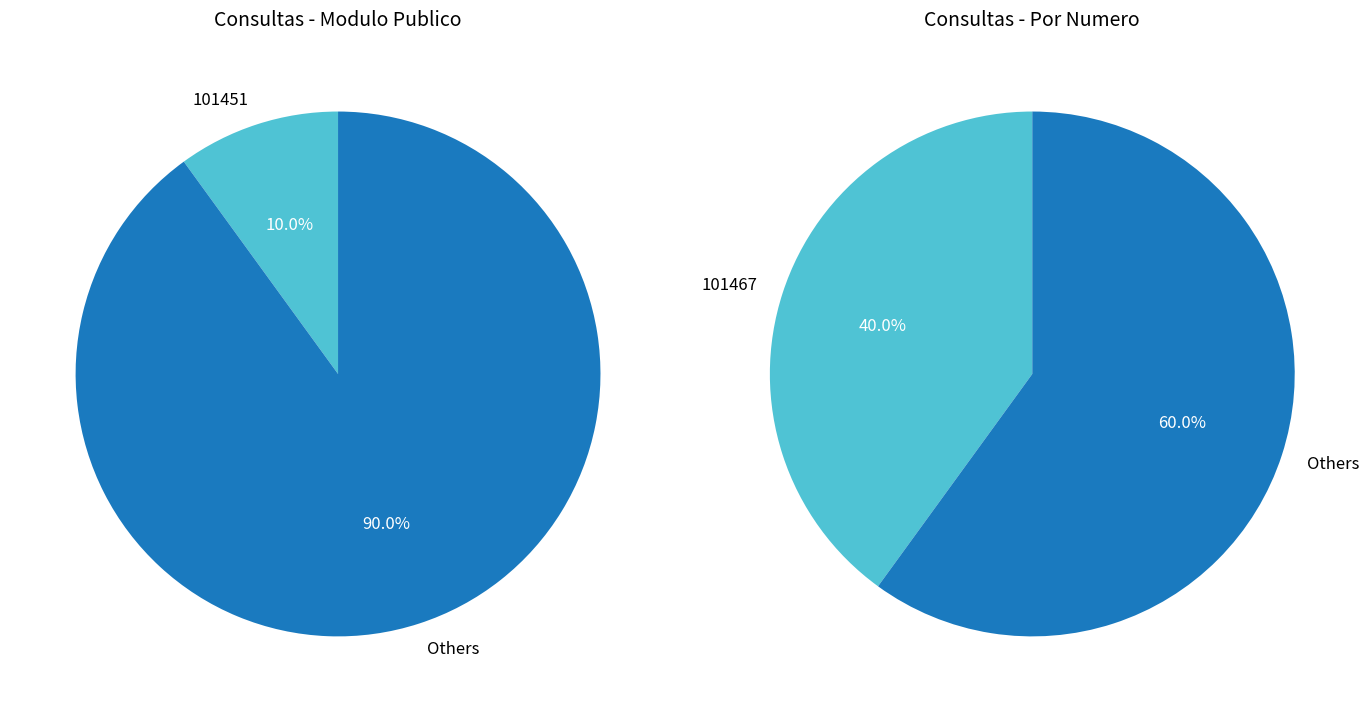

What is the smallest slice in the pie chart?

101451